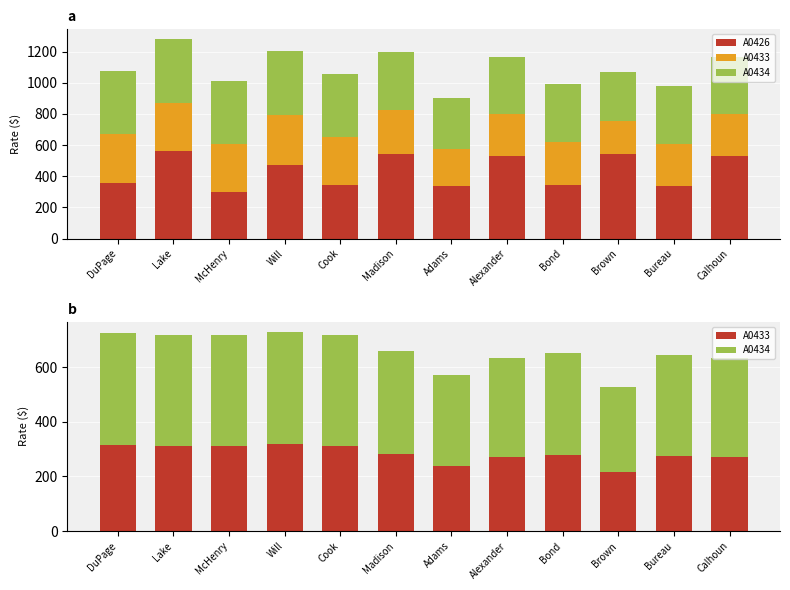

Reading left to right, list all the values displayed in this chart.

A0426: 354.8	561.8	295.7	473.1	341.5	540.7	334.4	529.5	341.5	540.7	334.4	529.5
A0433: 314.2	311.2	311.2	317.1	311.2	281.8	237.6	269.1	278.3	216.9	273.9	269.3
A0434: 408.8	405.9	405.9	411.8	405.9	376.4	332.3	363.8	372.9	311.5	368.5	363.9